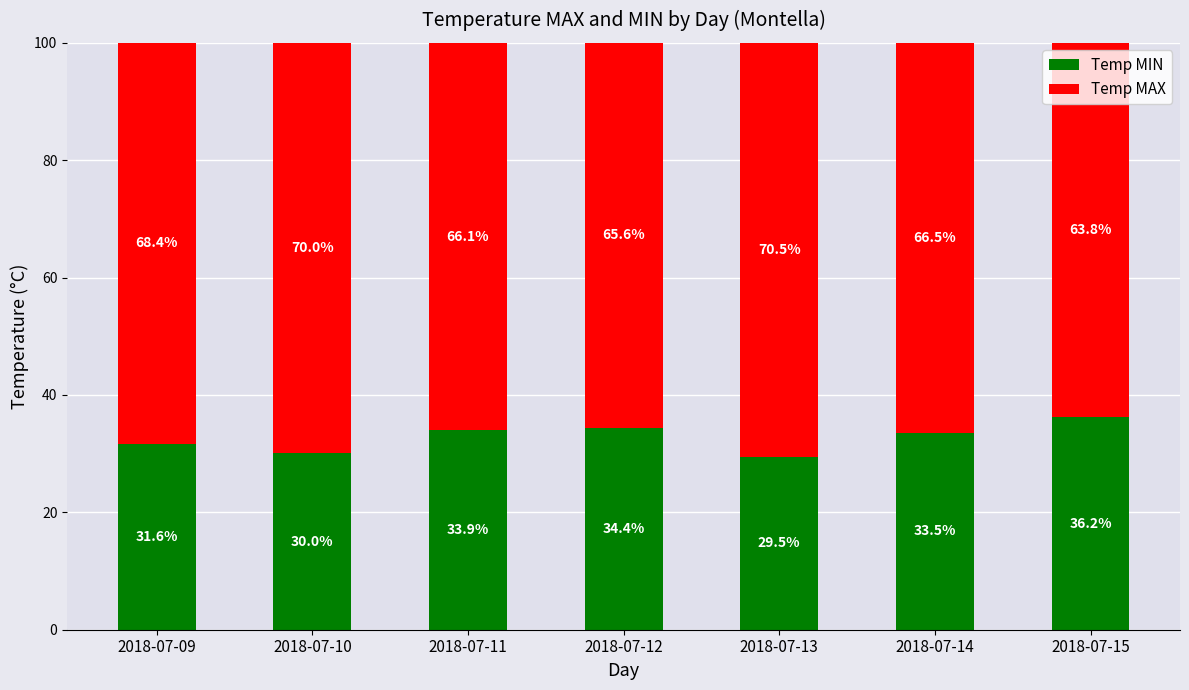

The Temp MIN series shows 30.0 at 2018-07-10. True or false?

True